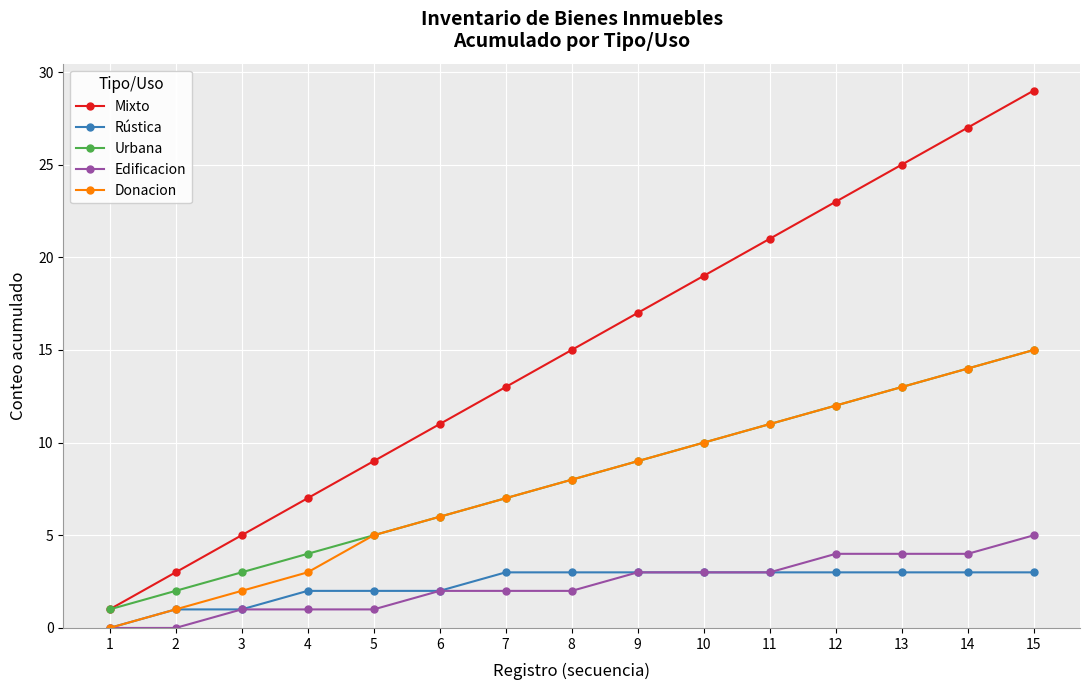

Which series has the widest spread of values?

Mixto